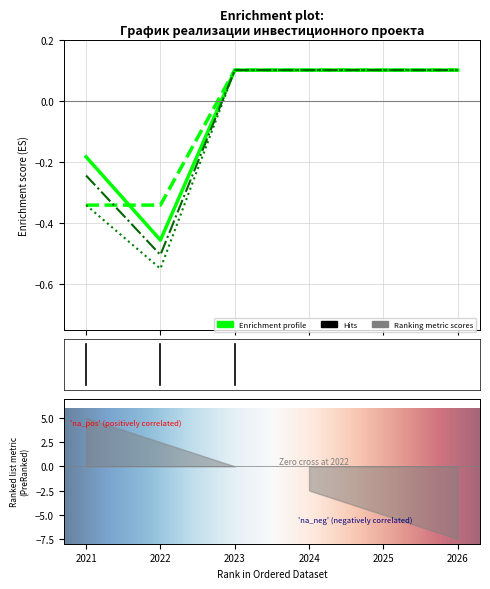

Read the Строительные работы план value at 2022.

-0.5